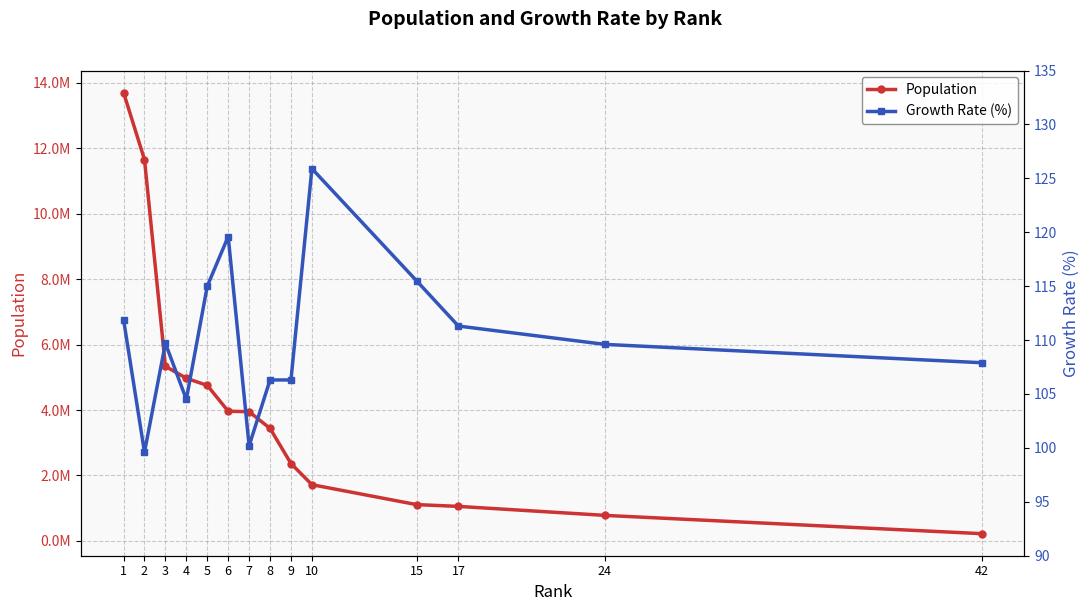

At which label is Growth Rate (%) closest to 112?

1